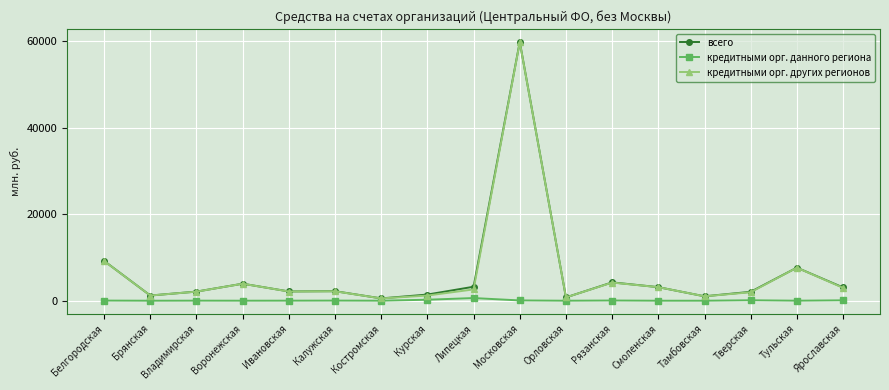

Is it true that кредитными орг. других регионов equals 9162 at Белгородская?

True